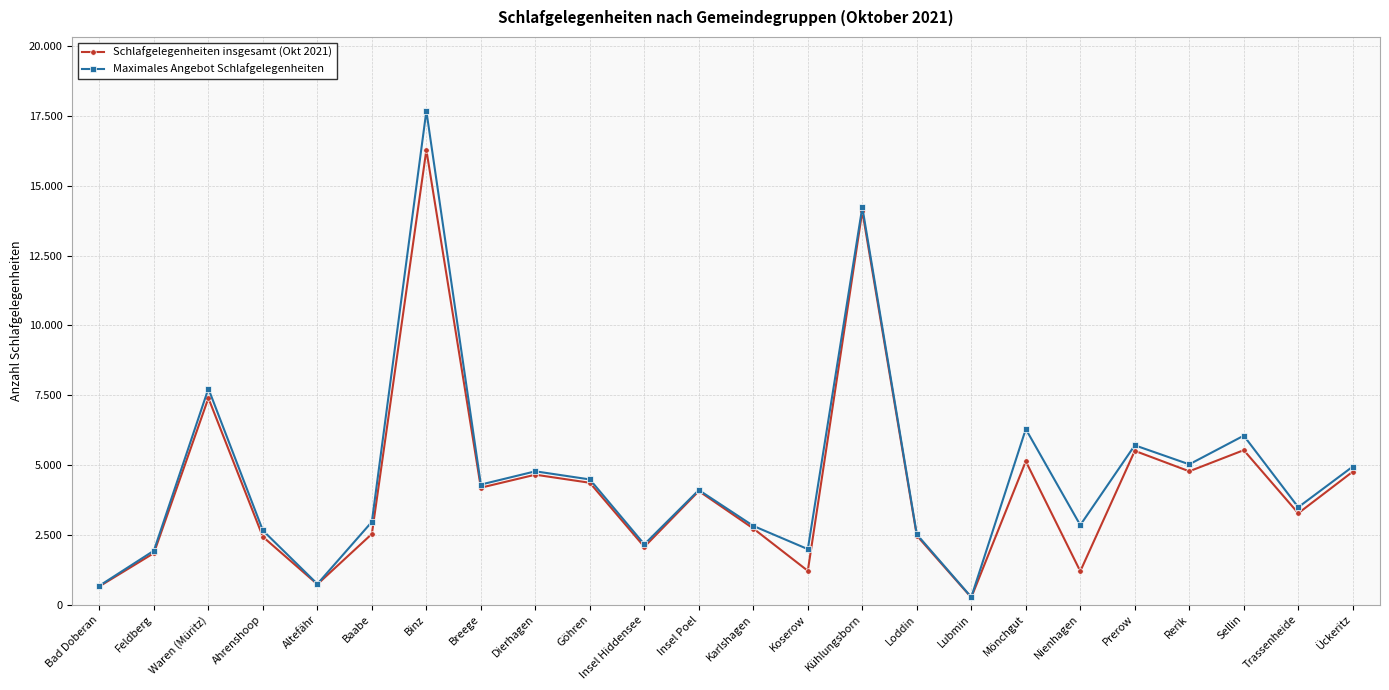

The Maximales Angebot Schlafgelegenheiten series shows 4211 at Sellin. True or false?

False